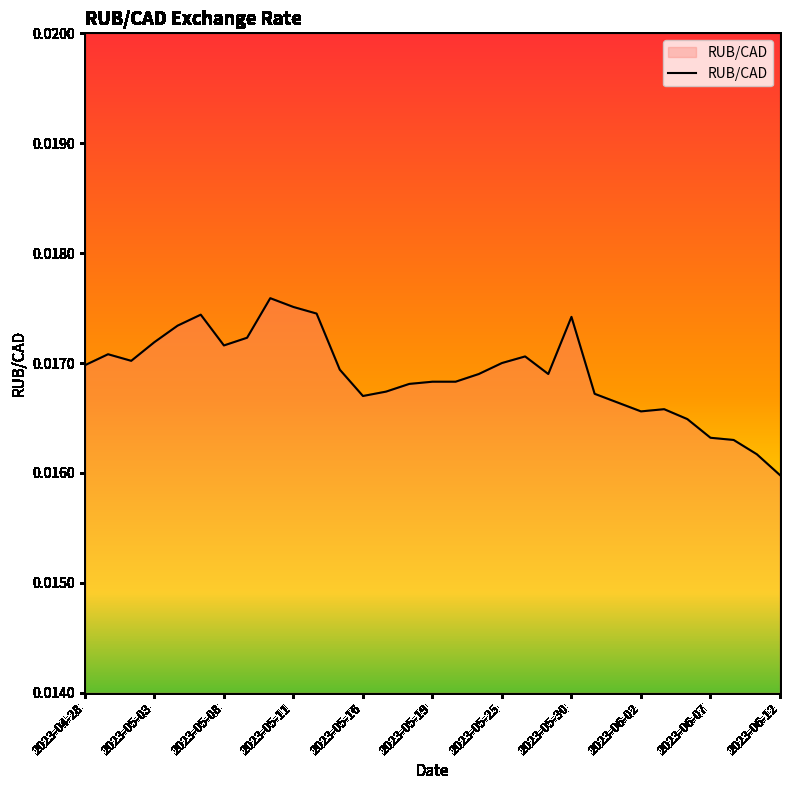

Which category has the lowest value across all series?

2023-06-12